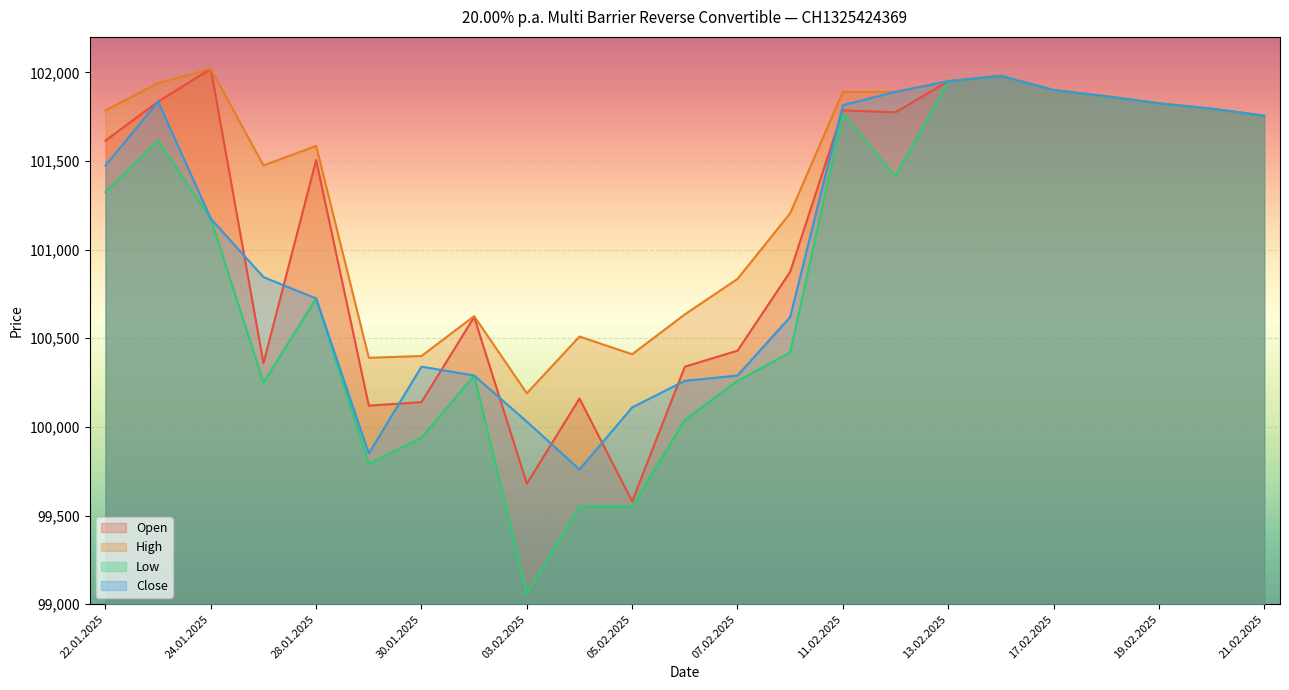

How many data points in Low are less than 101175?

11